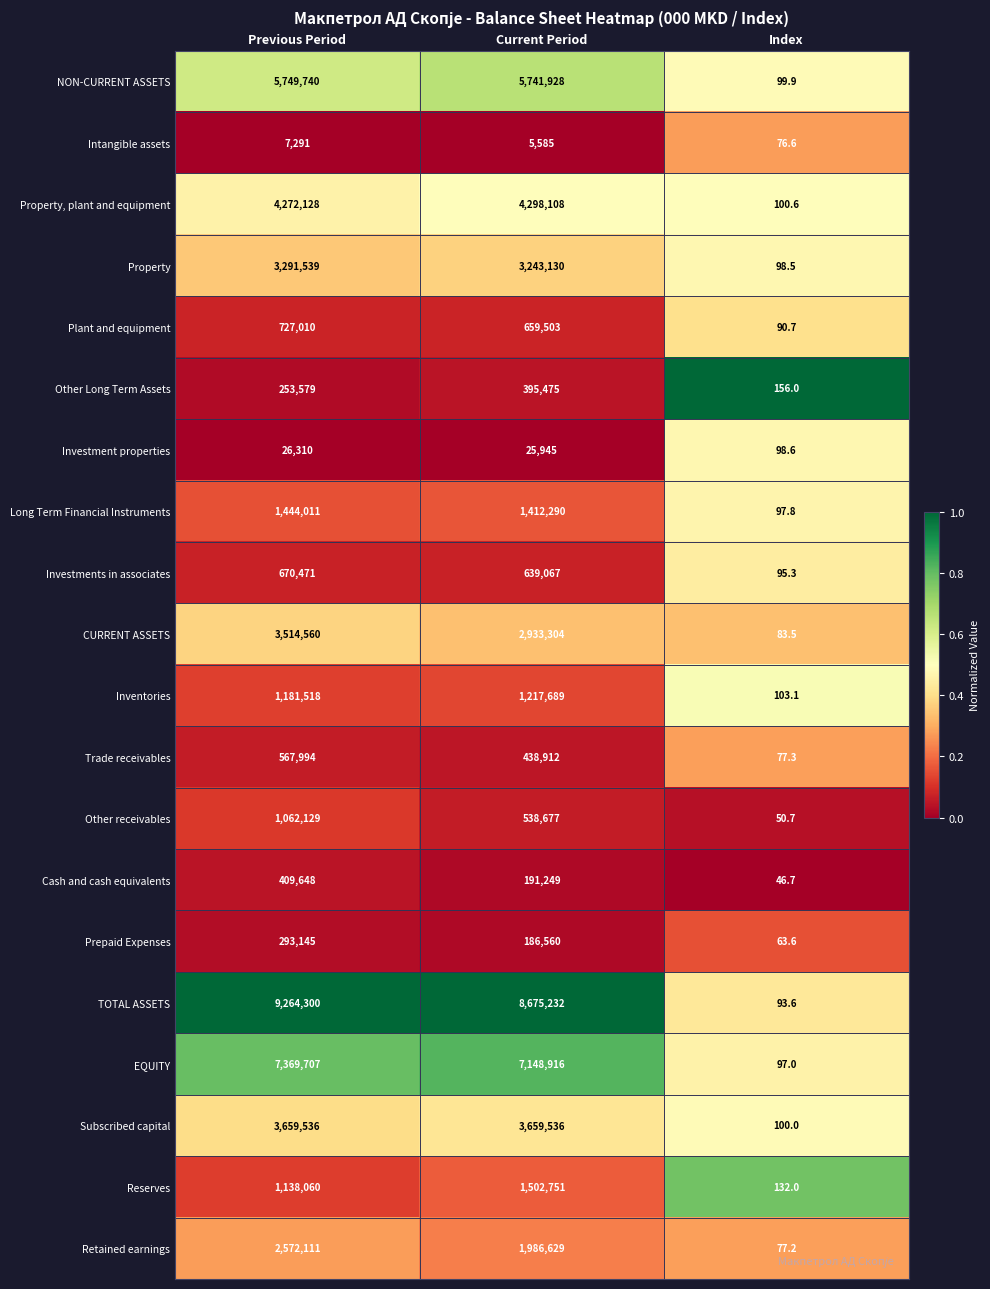

The value of CURRENT ASSETS at Index is 83.5. True or false?

True